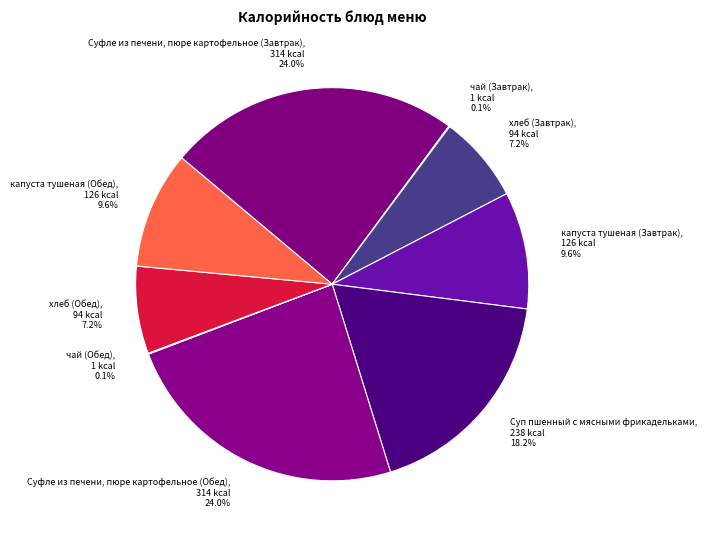

Is there a majority slice in this chart?

No